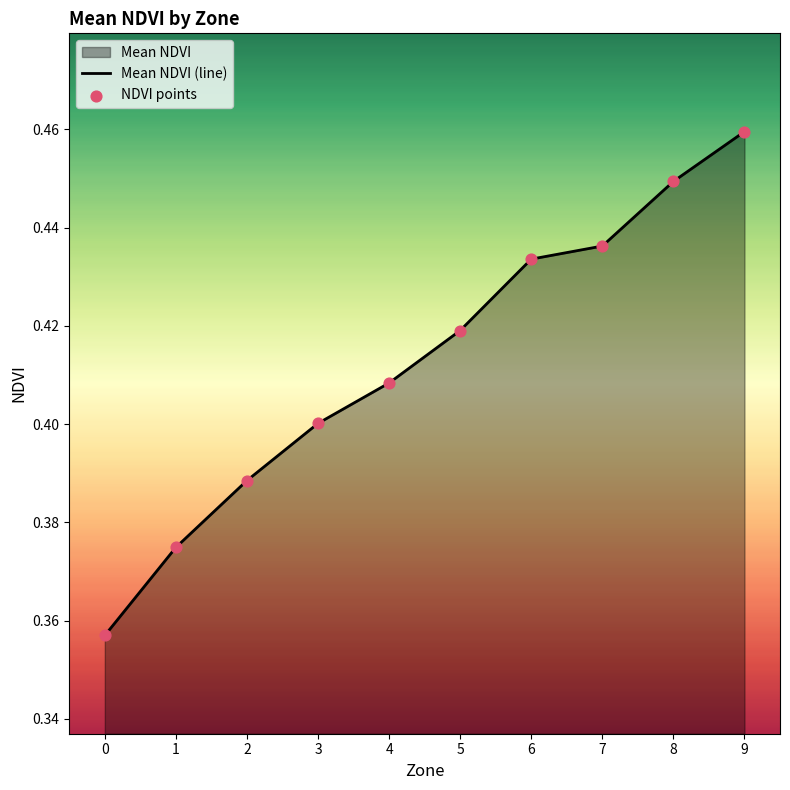

Which series reaches the maximum Y coordinate?

Mean NDVI (line)